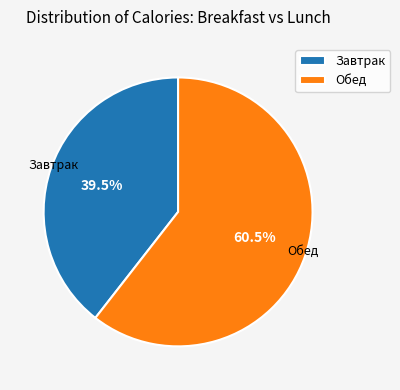

Rank the categories by value from highest to lowest.

Обед, Завтрак